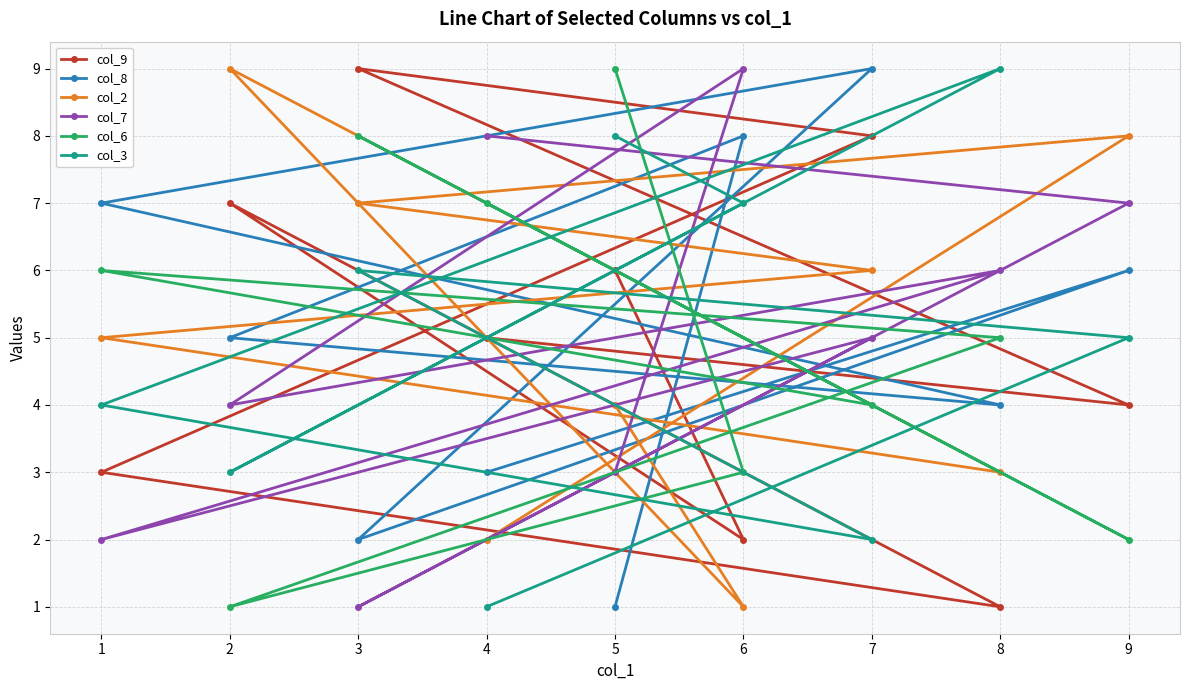

How many interior local valleys does the col_8 series have?

2